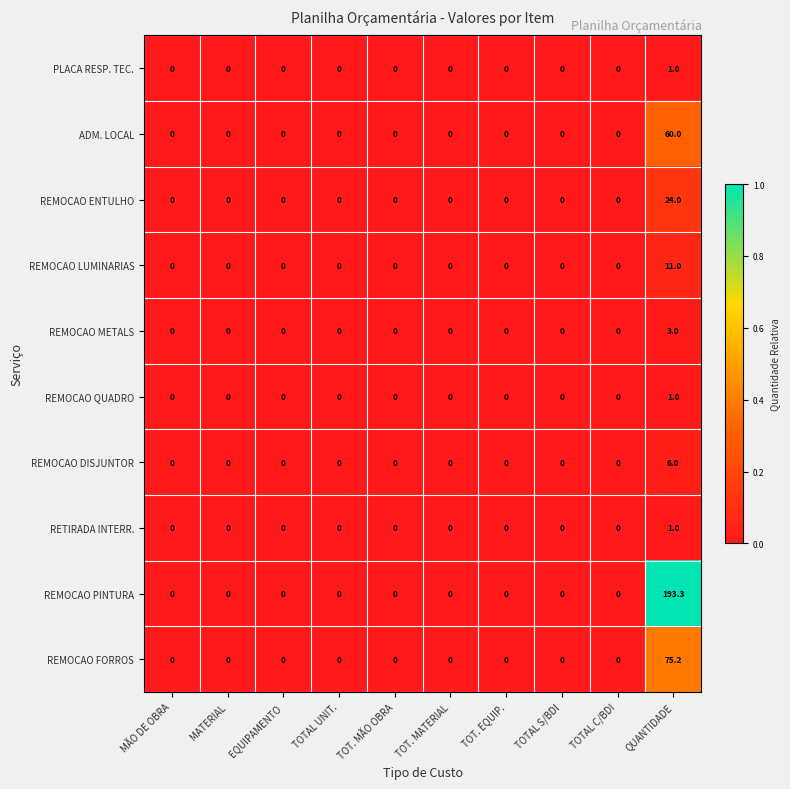

Which series has the widest spread of values?

REMOCAO PINTURA